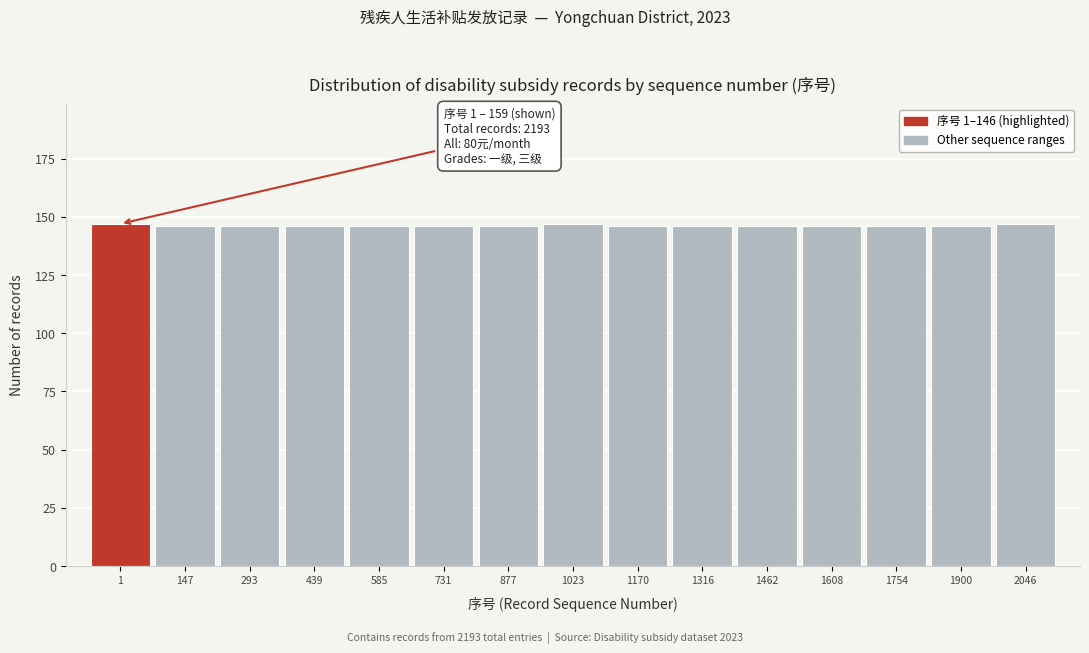

Reading left to right, what are all the values shown in this chart?

1=147	147=146	293=146	439=146	585=146	731=146	877=146	1023=147	1170=146	1316=146	1462=146	1608=146	1754=146	1900=146	2046=147